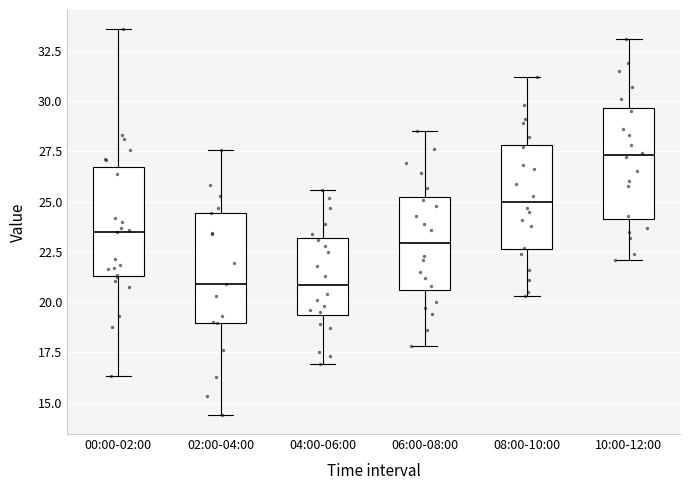

Where is the lower edge of the box for 02:00-04:00 on the y-axis? The values are not printed on the chart, so give them approximately, as read against the axis.

19.0